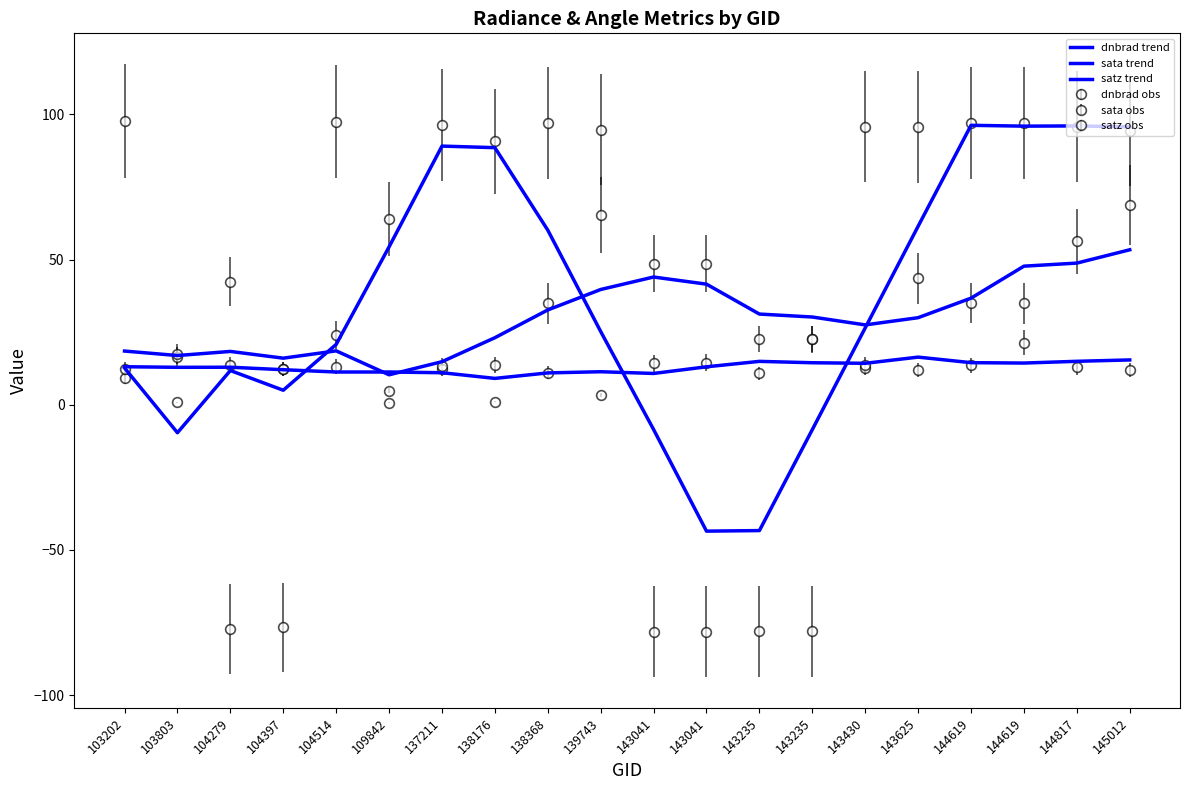

Which category has the highest value in the dnbrad trend series?

143625